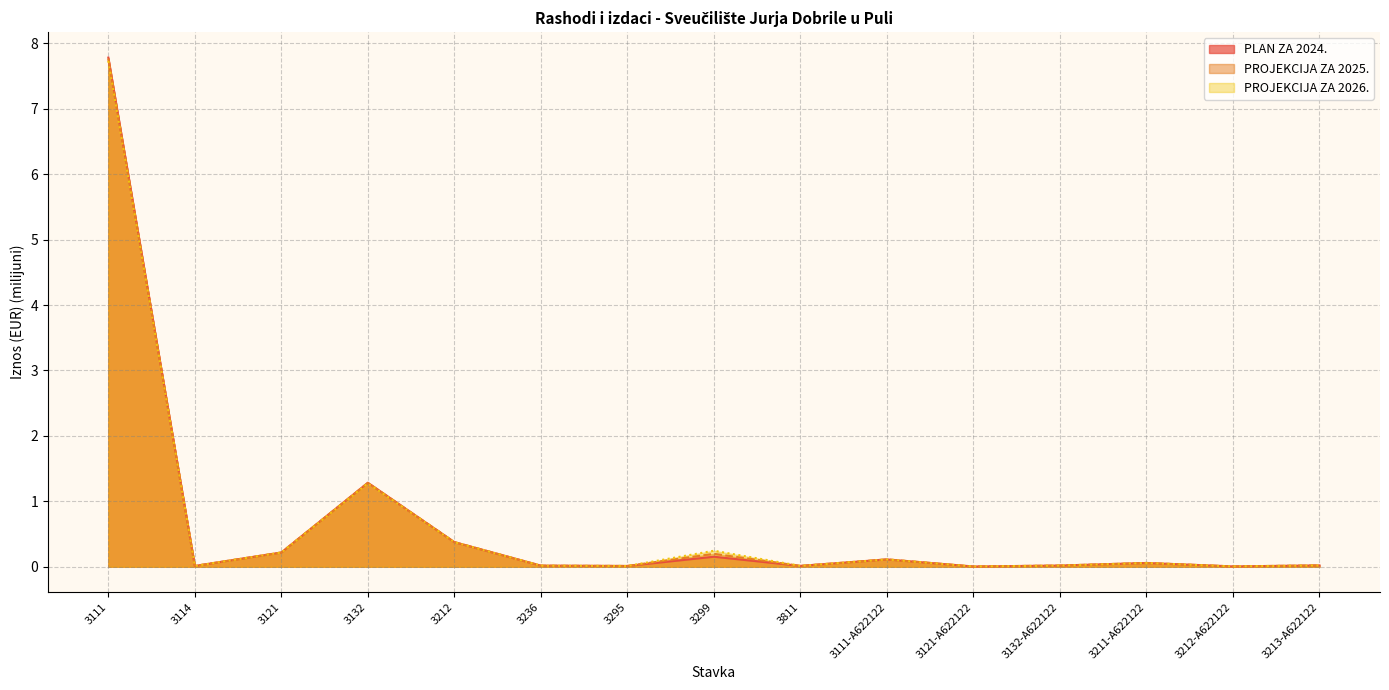

In PLAN ZA 2024., how many points are lower than both neighbors (excluding endpoints)?

5